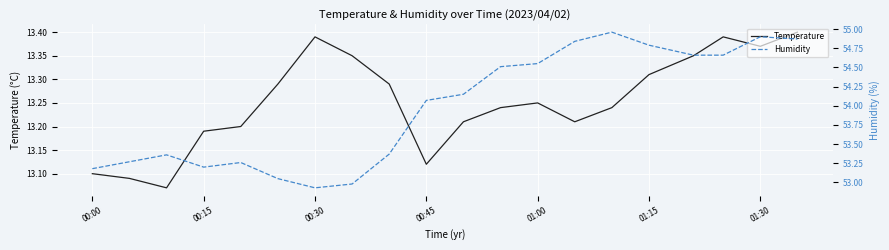

True or false: Temperature has a value of 23.4 at 00:45.

False